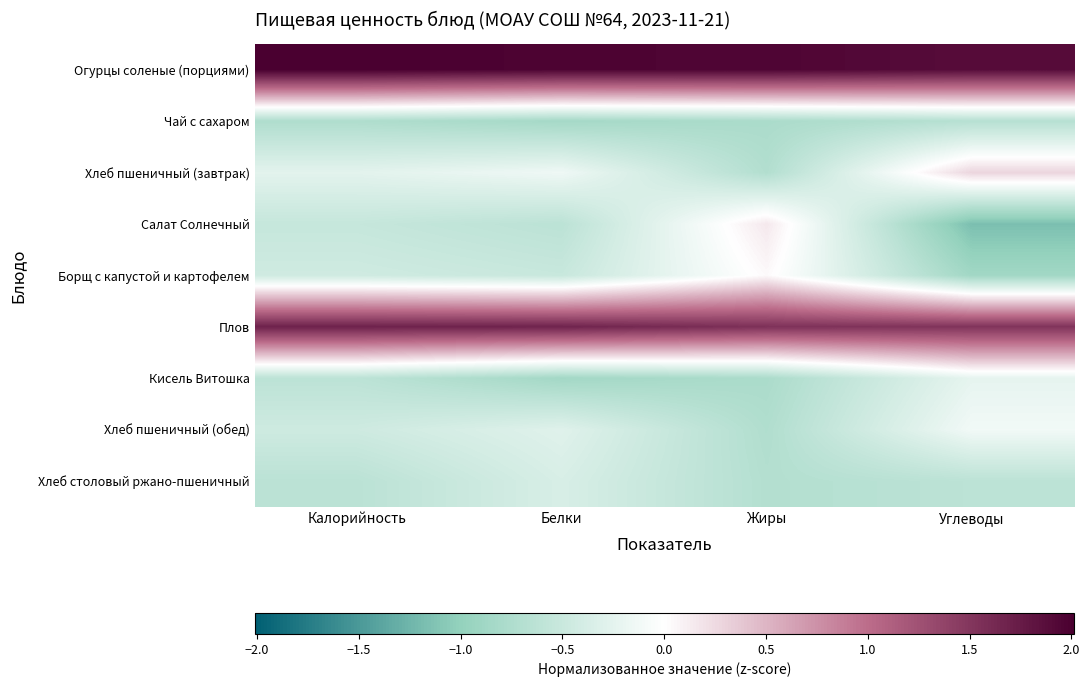

How many series are shown in this chart?

9